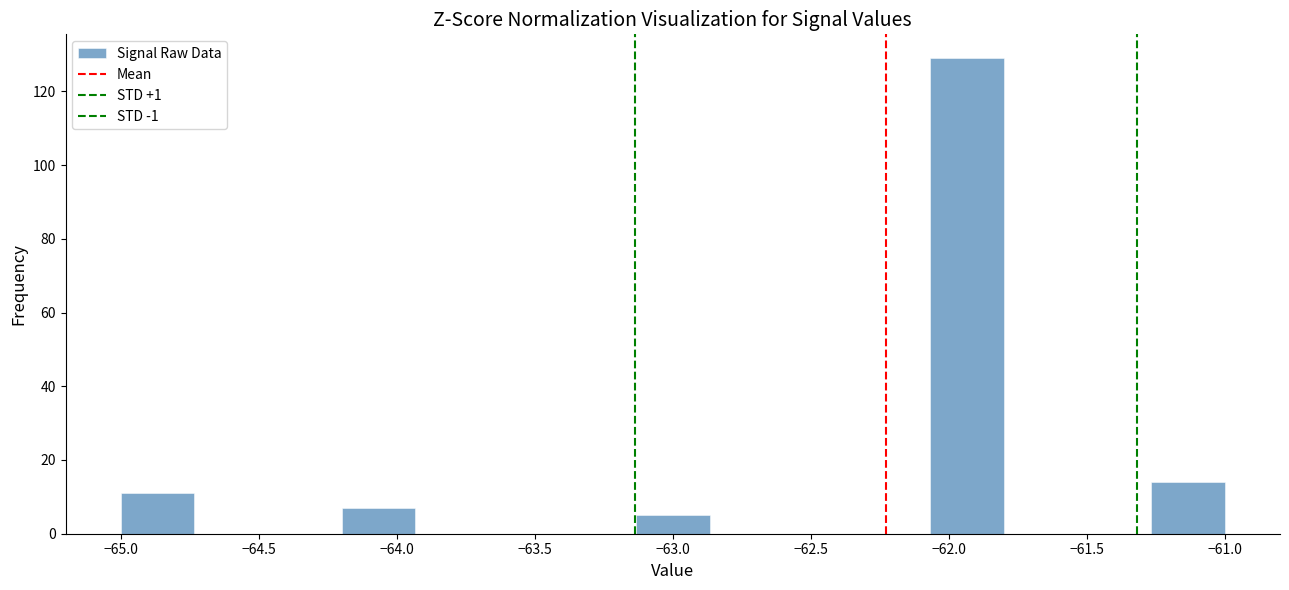

Reading left to right, list every bar in this chart as the range it spans on the x-axis followed by its height. Neither the bar edges nor the heights are printed on the chart, so give them approximately, as read against the axes.

-65.00 to -64.75: 12
-64.75 to -64.45: 0
-64.45 to -64.20: 0
-64.20 to -63.95: 8
-63.95 to -63.65: 0
-63.65 to -63.40: 0
-63.40 to -63.15: 0
-63.15 to -62.85: 6
-62.85 to -62.60: 0
-62.60 to -62.35: 0
-62.35 to -62.05: 0
-62.05 to -61.80: 130
-61.80 to -61.55: 0
-61.55 to -61.25: 0
-61.25 to -61.00: 14